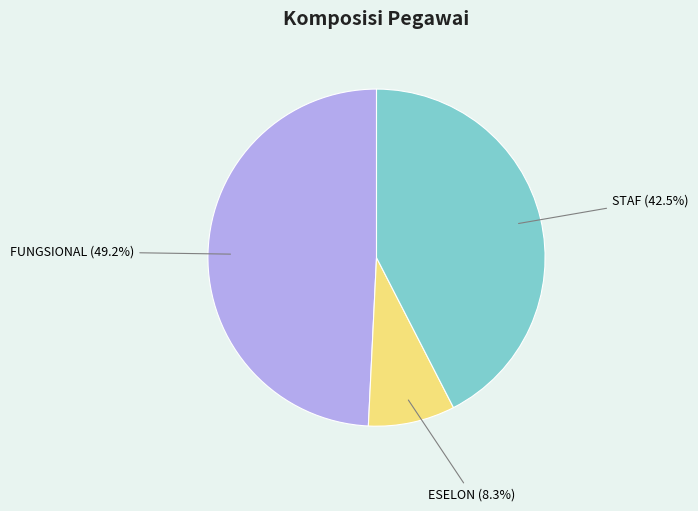

Rank the categories by value from lowest to highest.

ESELON, STAF, FUNGSIONAL